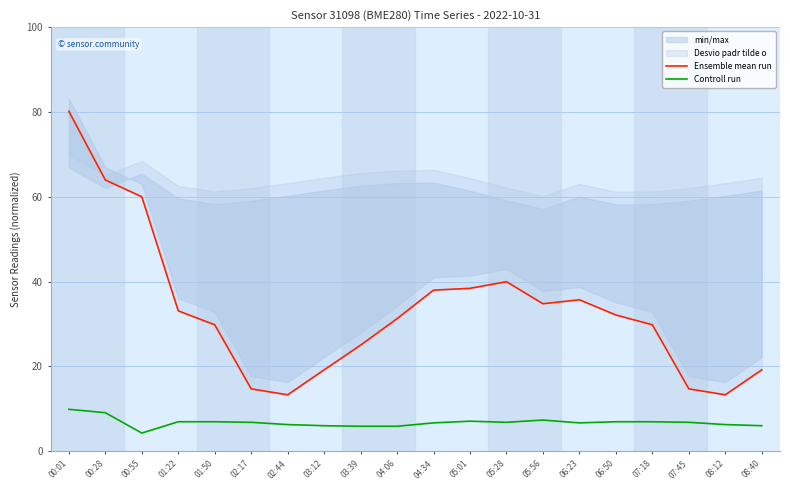

Rank the series by their average value, from highest to lowest.

Ensemble mean run, Controll run